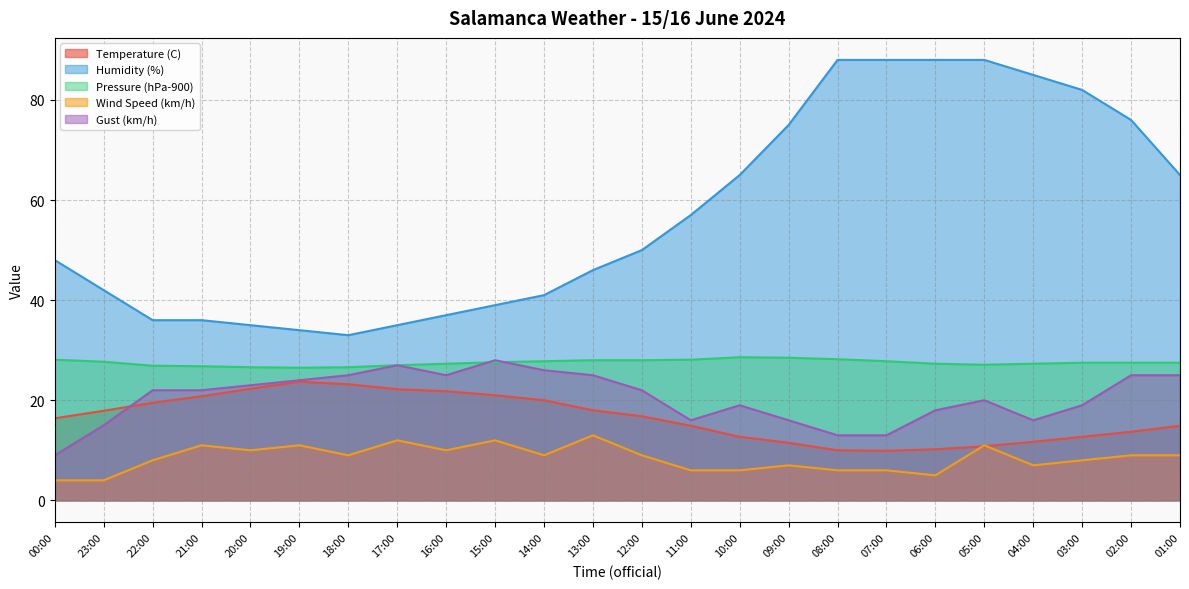

What is the sum of the Gust (km/h) values at 17:00 and 14:00?

53.0